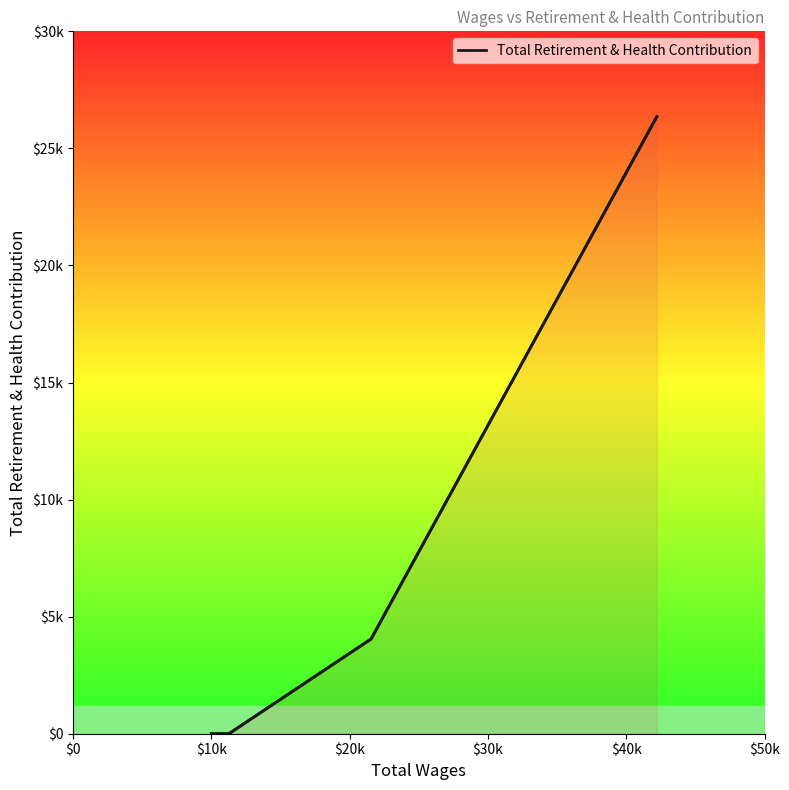

Which category has the highest value across all series?

42207.0